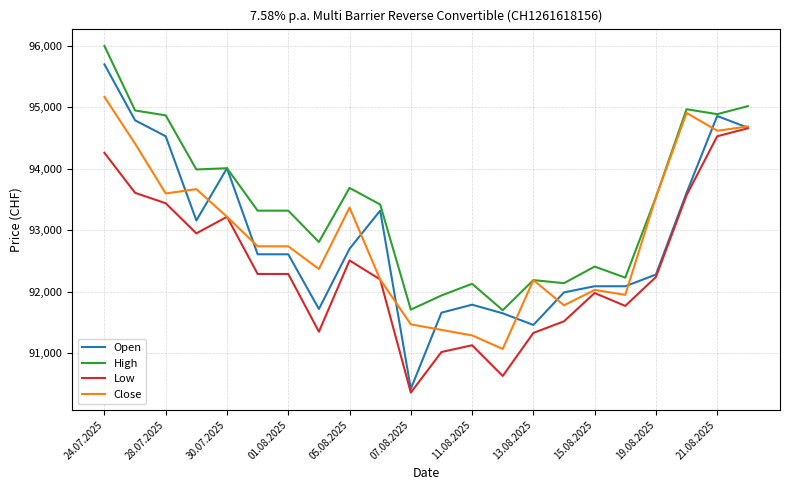

What is the difference between the second highest and second lowest values in the Close series?

3620